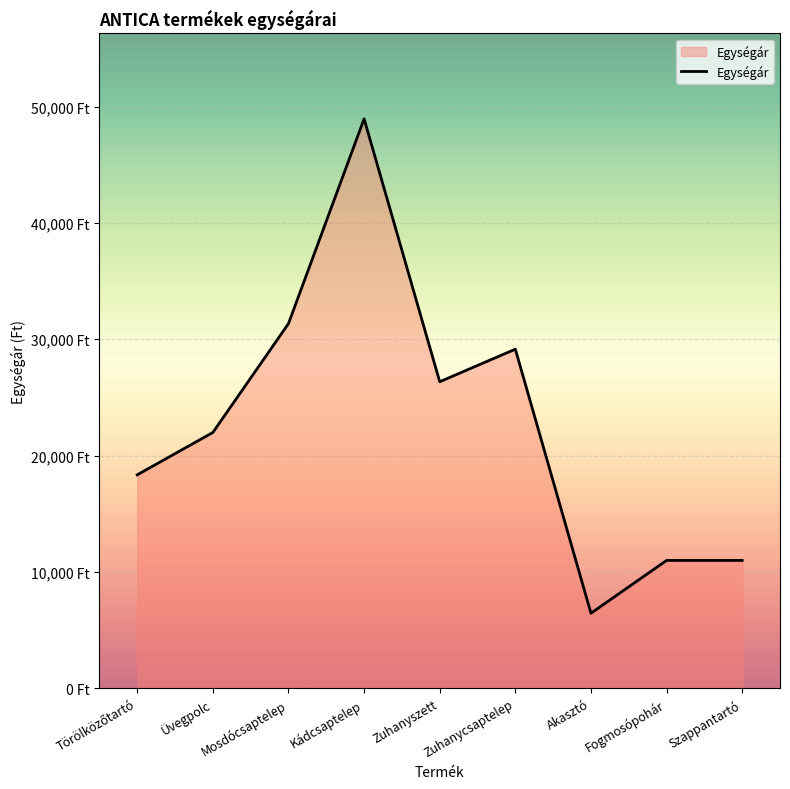

List the labels in order of value, smallest first.

Akasztó, Fogmosópohár, Szappantartó, Törölközőtartó, Üvegpolc, Zuhanyszett, Zuhanycsaptelep, Mosdócsaptelep, Kádcsaptelep